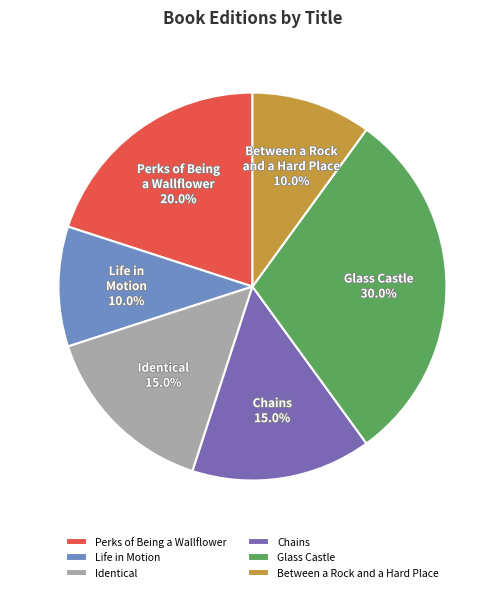

Is it true that Life in Motion is 20% of the pie?

False